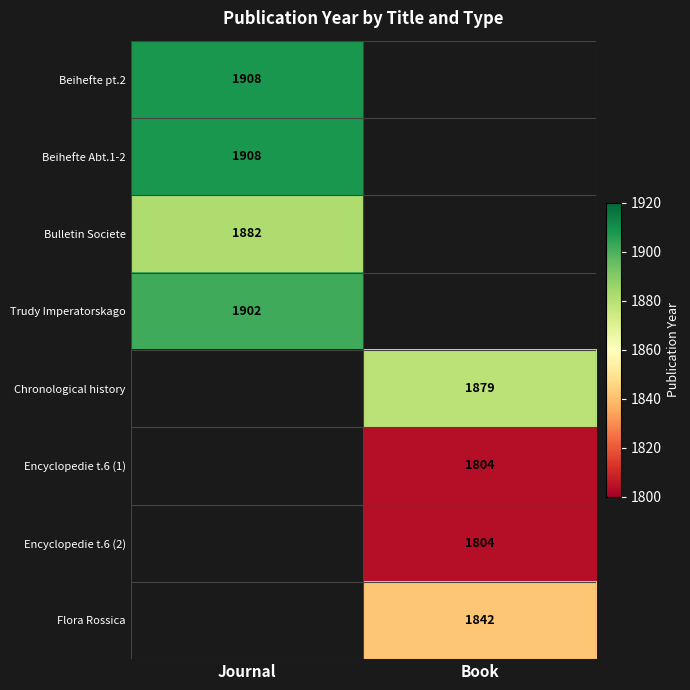

Which category has the lowest value across all series?

Book